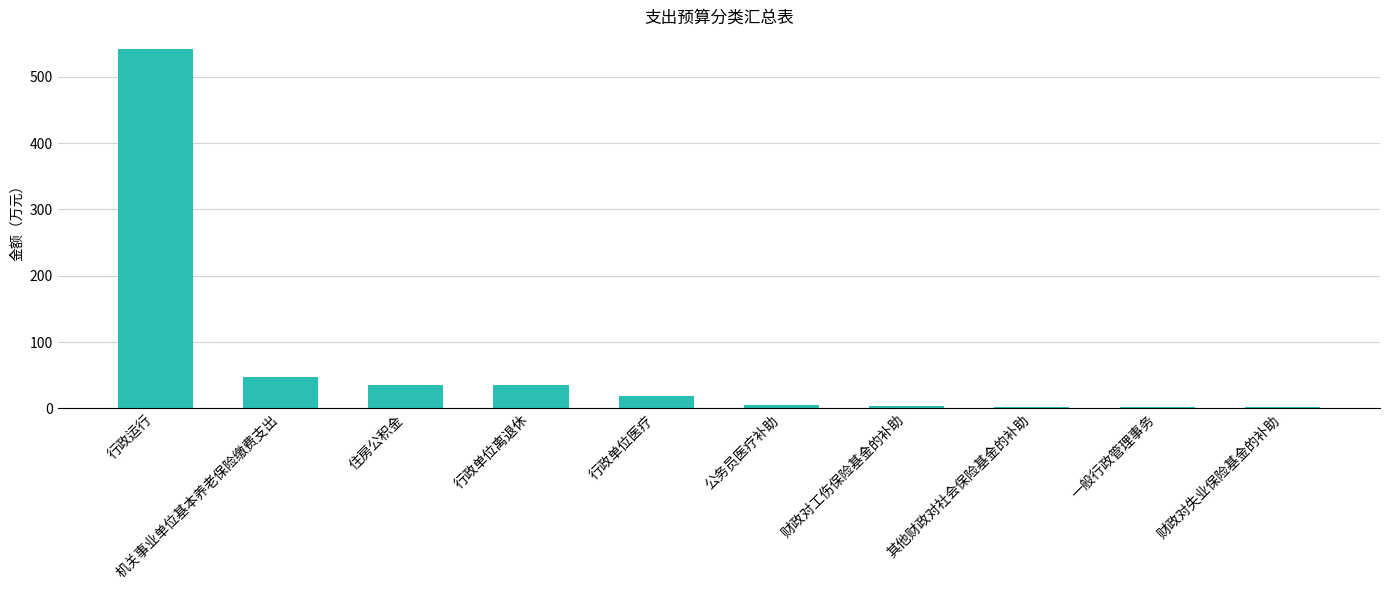

True or false: the data shows 34.6 at 行政单位离退休.

True